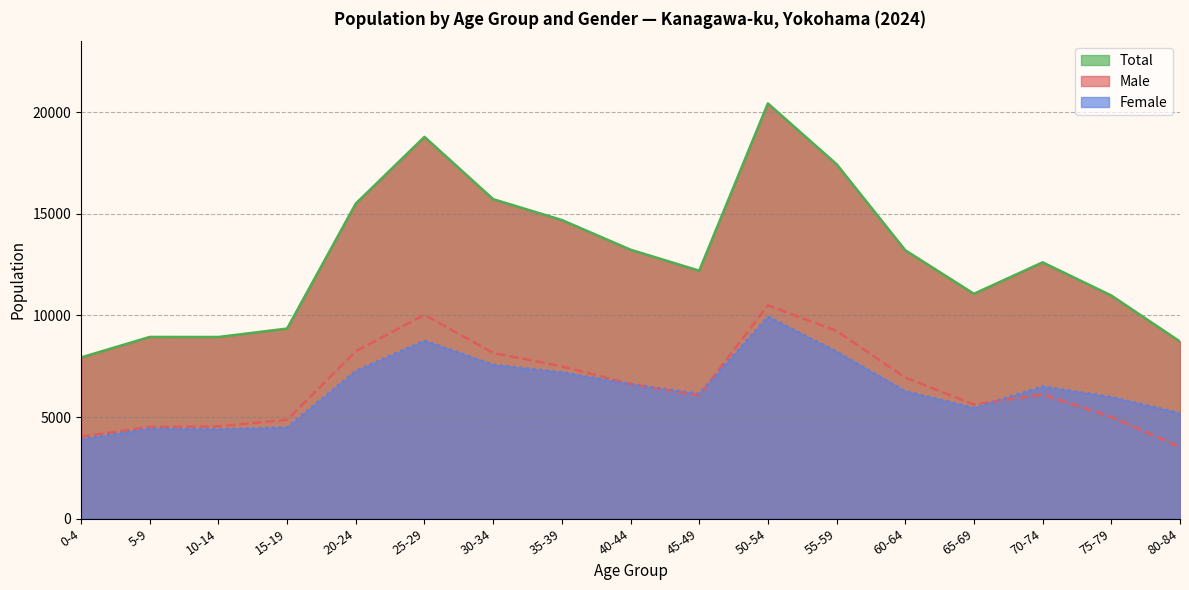

Is the value of Male at 15-19 greater than the value of Total at 70-74?

No